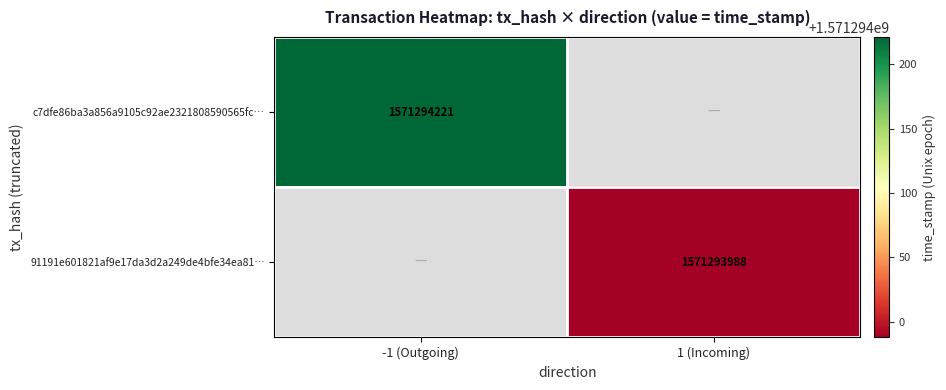

Is the value of c7dfe86ba3a856a9105c92ae2321808590565fc at time_stamp greater than the value of 91191e601821af9e17da3d2a249de4bfe34ea81 at time_stamp?

Yes